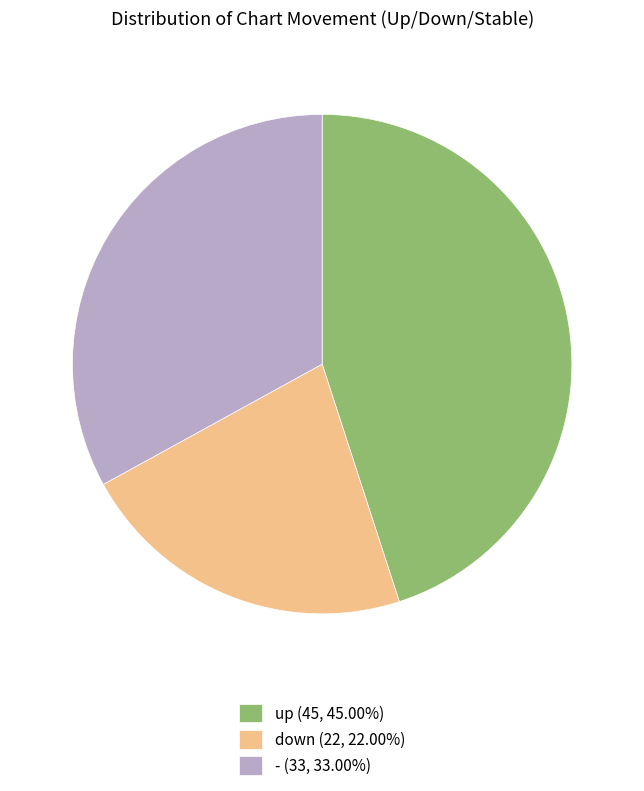

Which slice is the smallest?

down